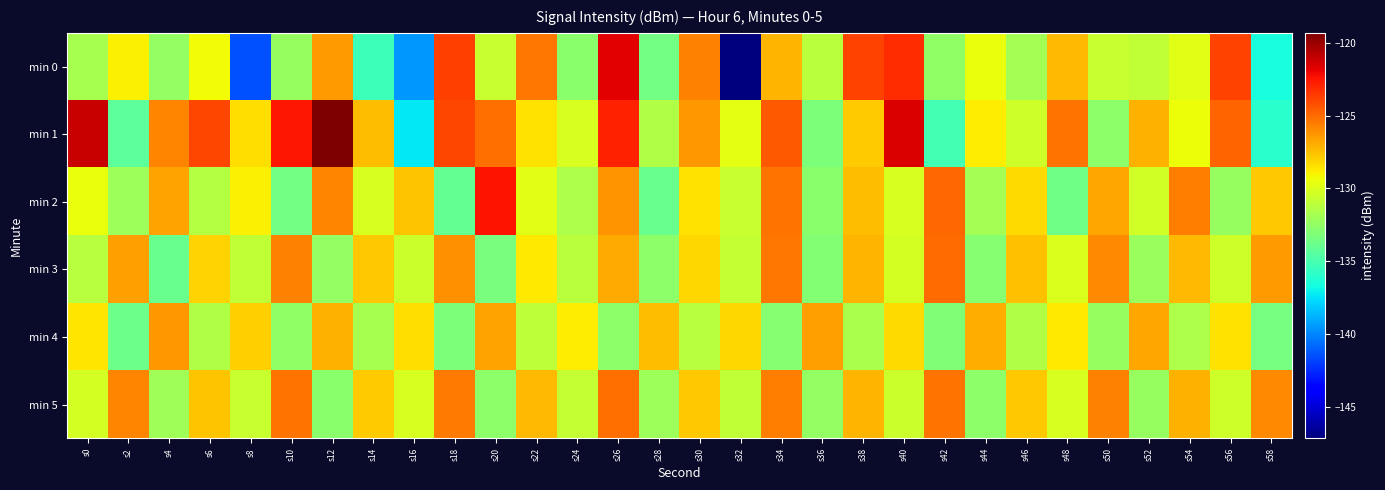

Which series has the largest total across all categories?

min 1